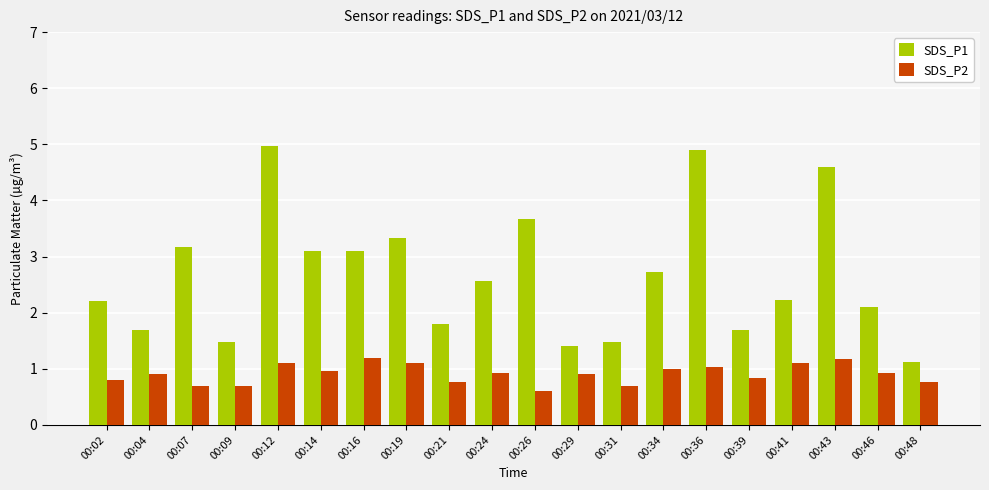

List the series in order of their overall mean, highest first.

SDS_P1, SDS_P2